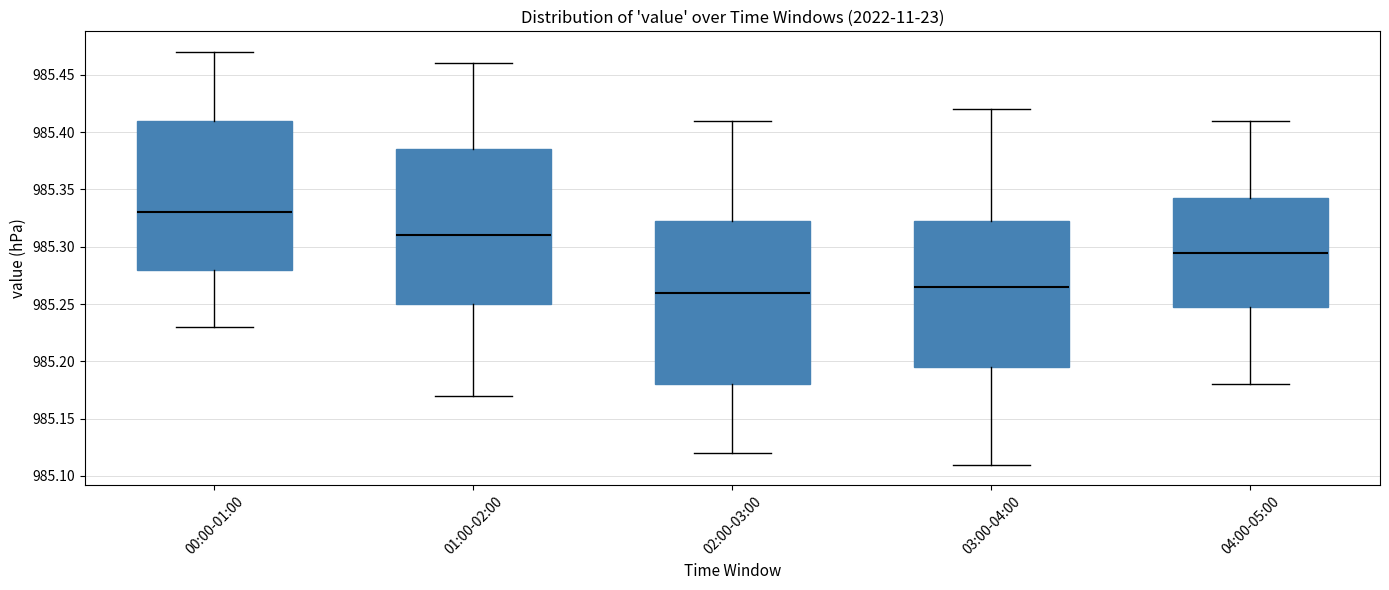

Which box is the tallest, from its lower edge to its upper edge?

02:00-03:00